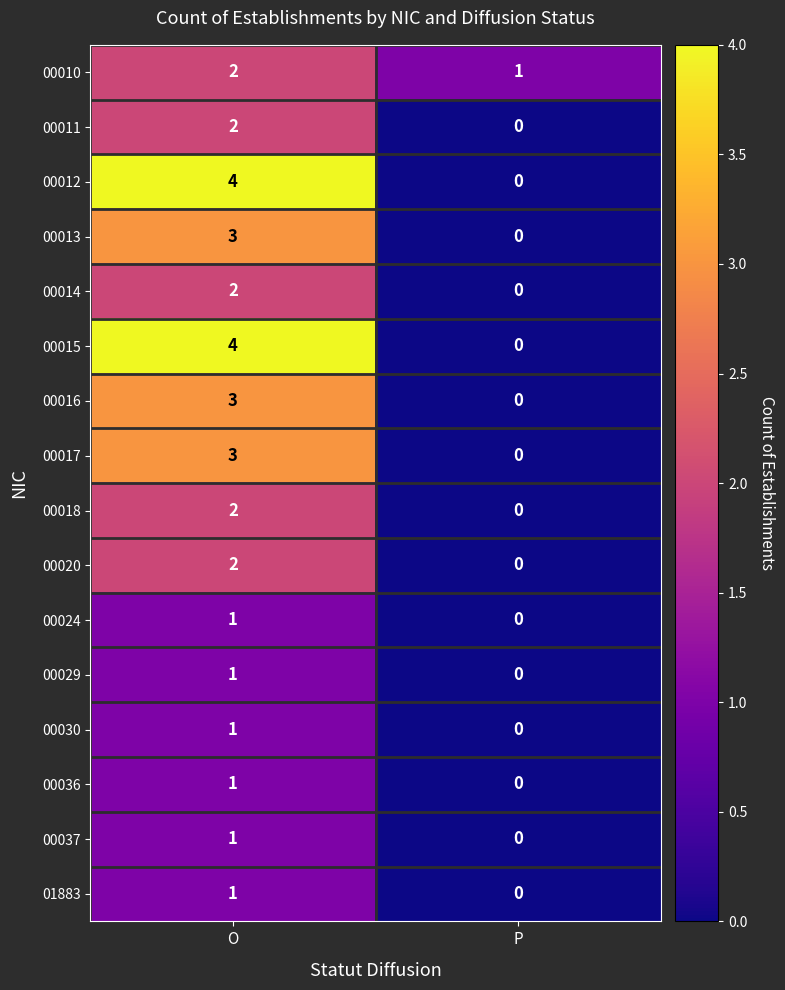

At which category is the sum across all series the highest?

O